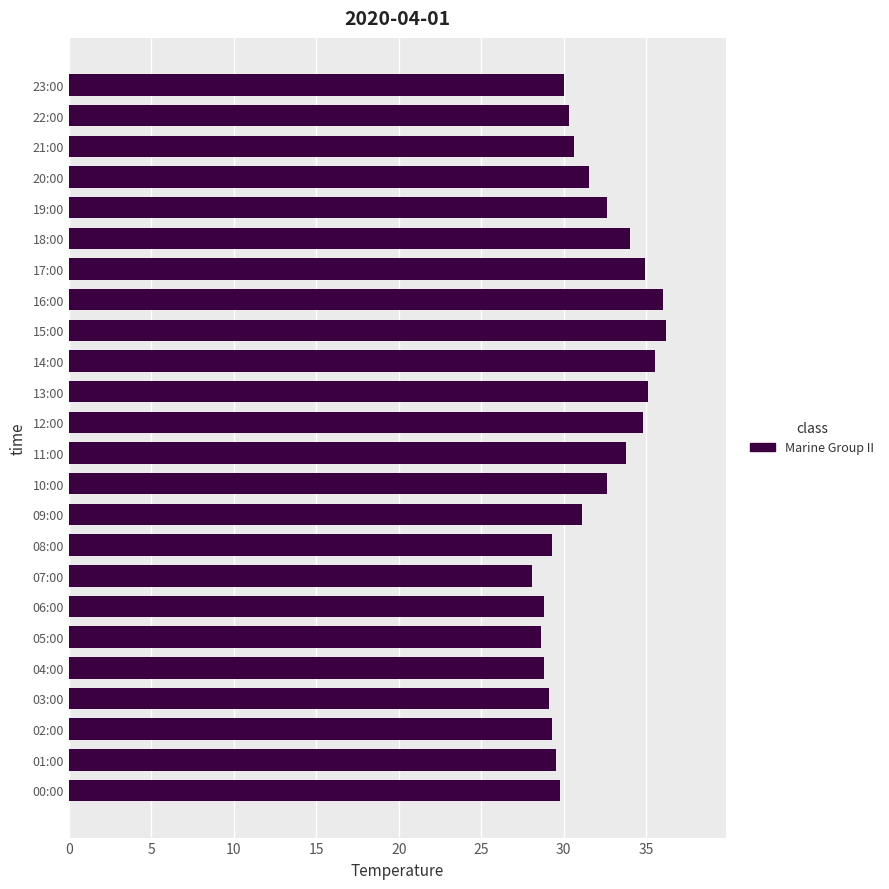

Which has a higher value, 20:00 or 15:00?

15:00